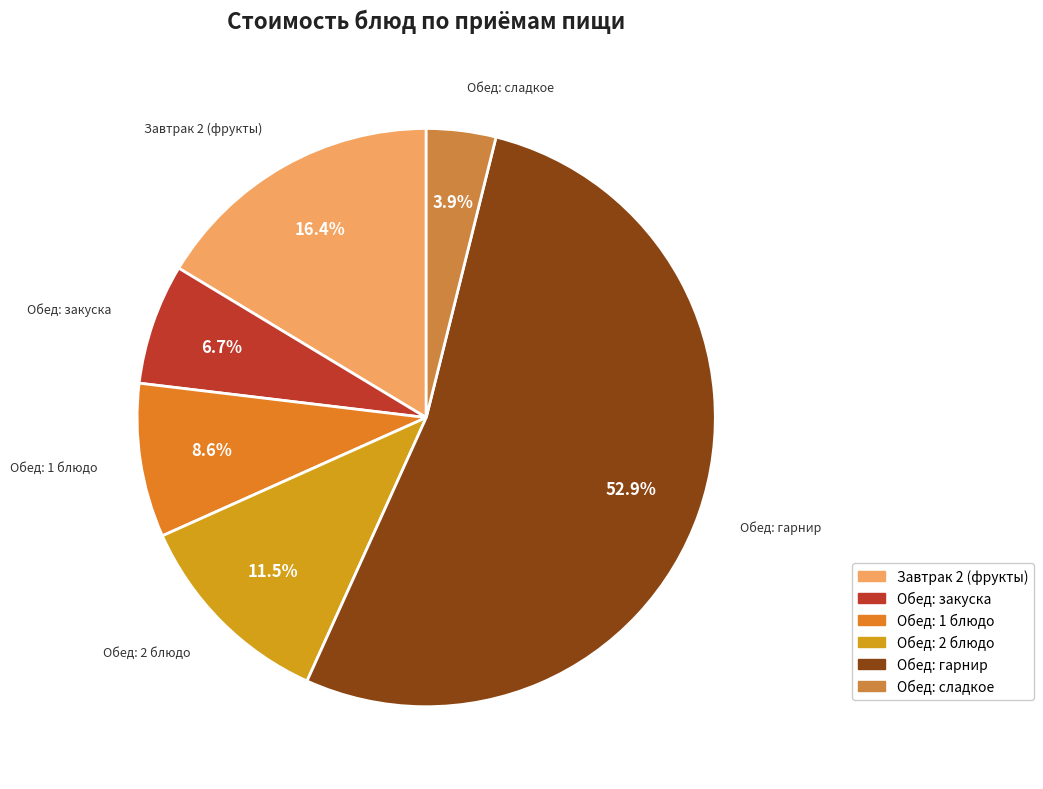

What is the total percentage of Обед: гарнир and Обед: сладкое?

56.8%